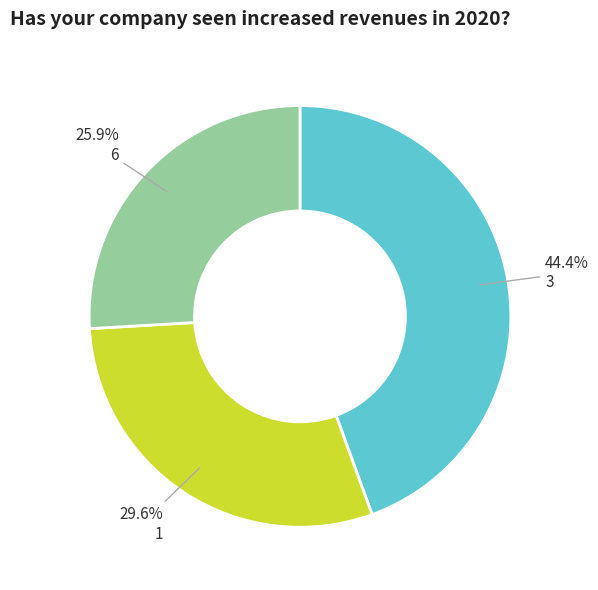

Does 1 account for over 50% of the chart?

No